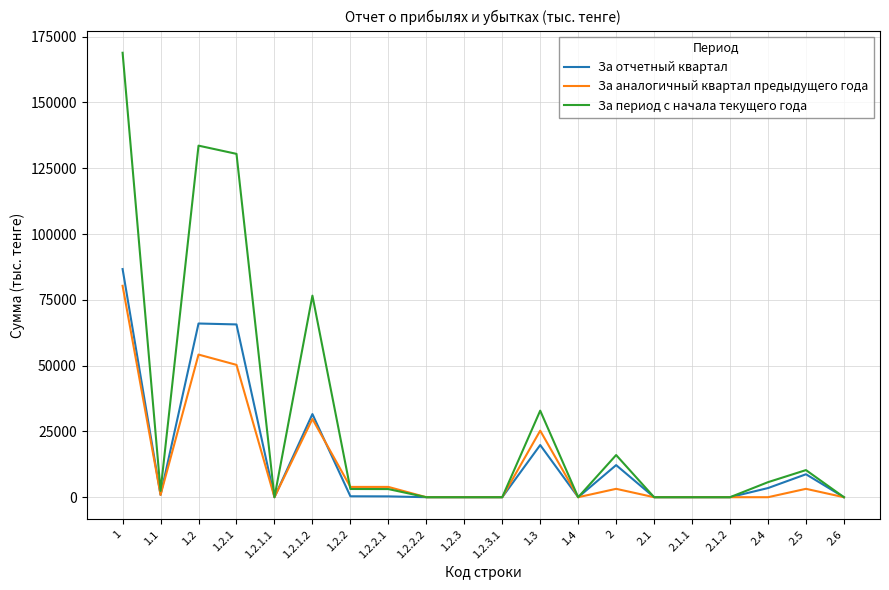

Where is the first local minimum for За аналогичный квартал предыдущего года?

1.1